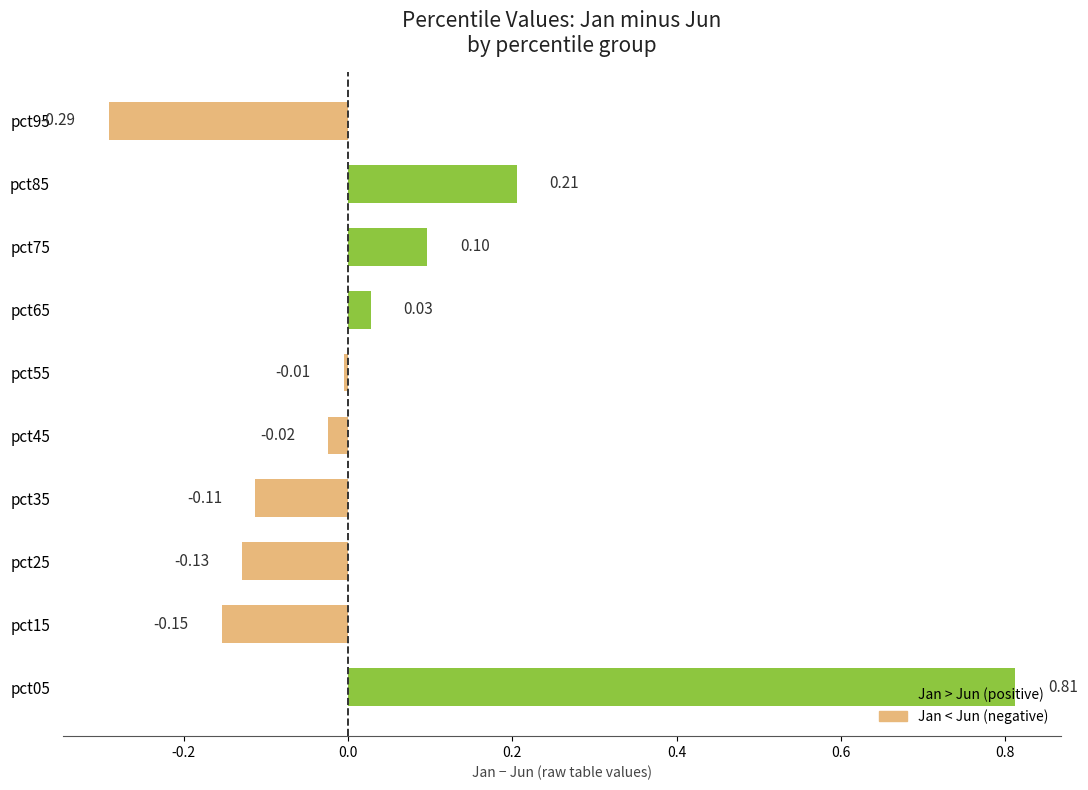

How many bars are there in total?

10